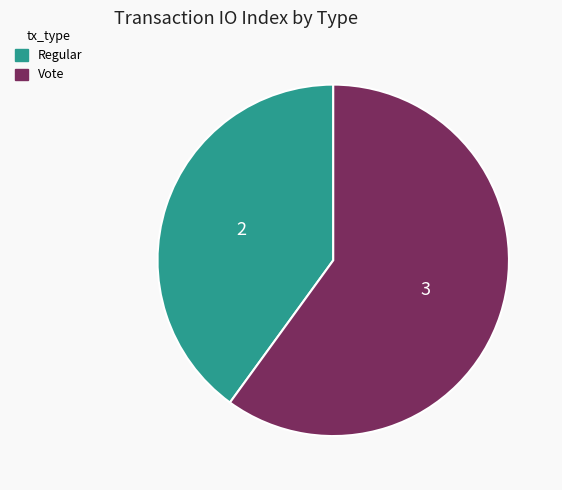

Between Vote and Regular, which is larger?

Vote